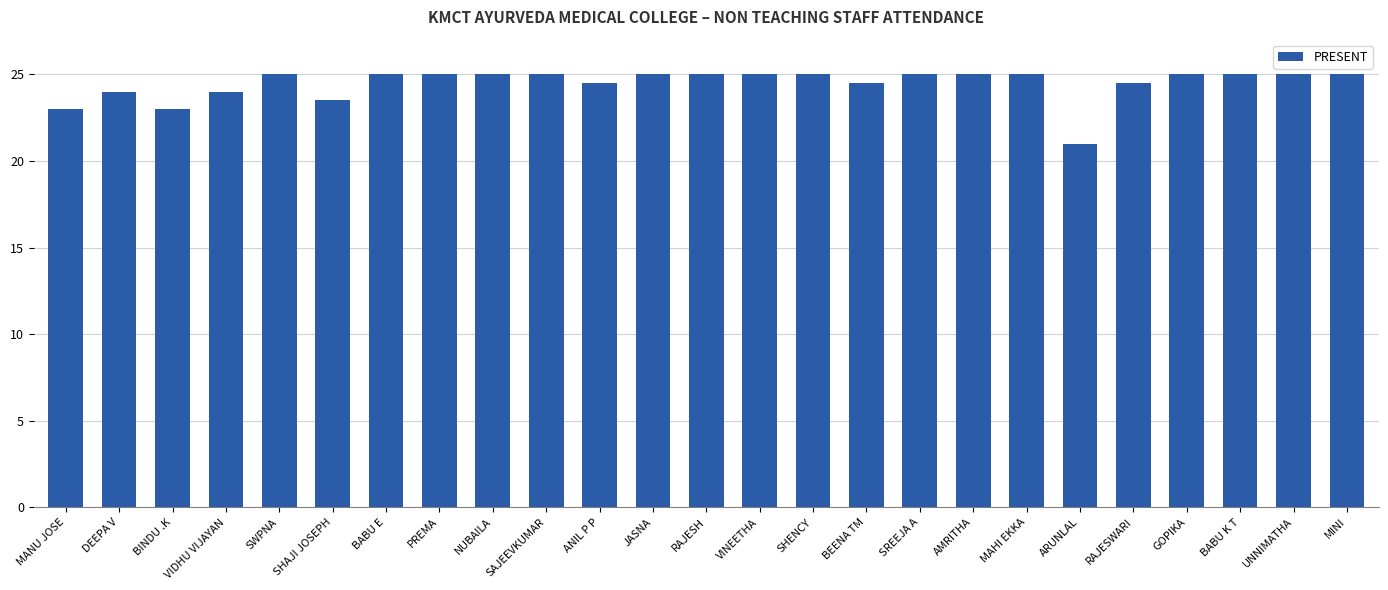

The value at BABU K T is 25.0. True or false?

True